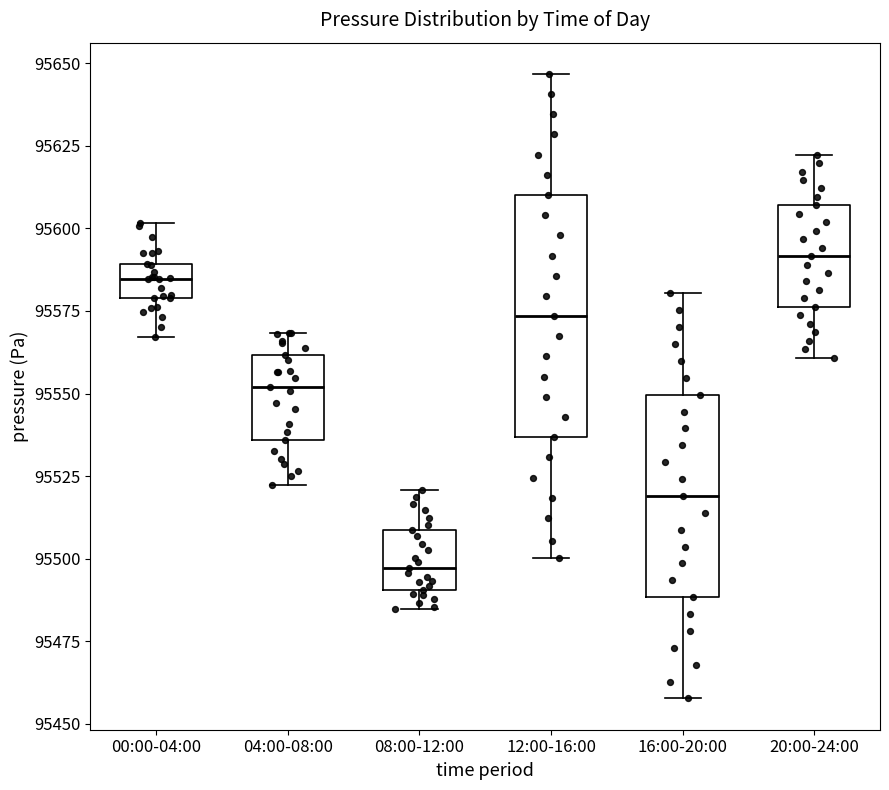

Which box has the lowest median line?

08:00-12:00